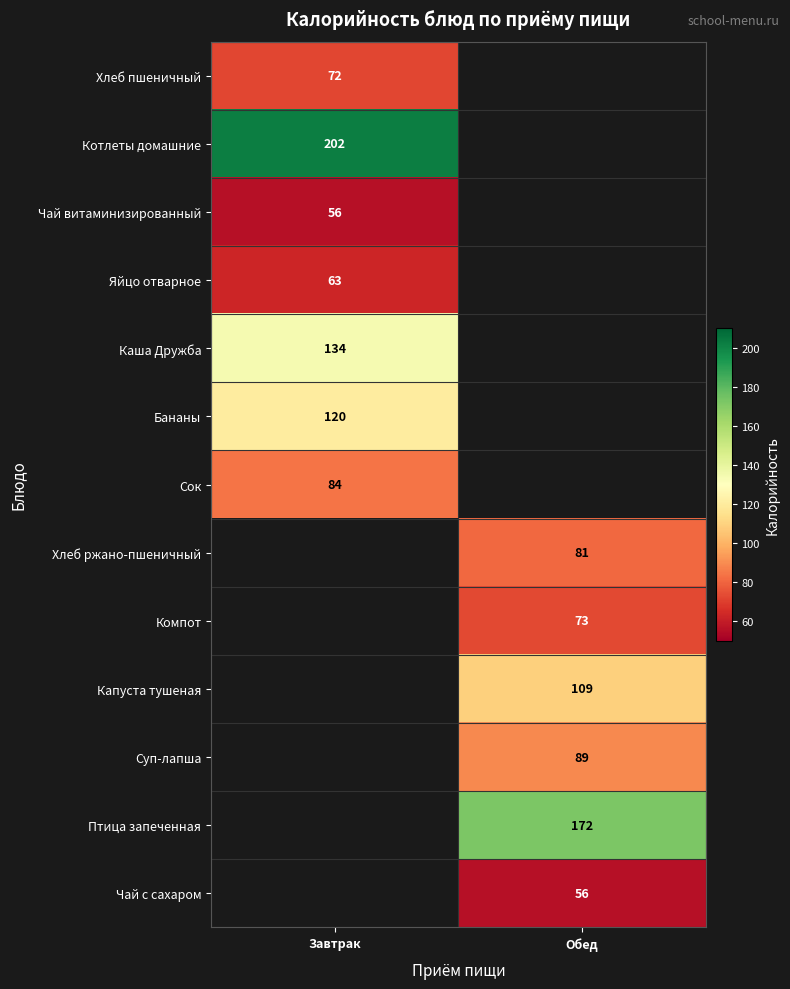

The value of Капуста тушеная at Обед is 62. True or false?

False